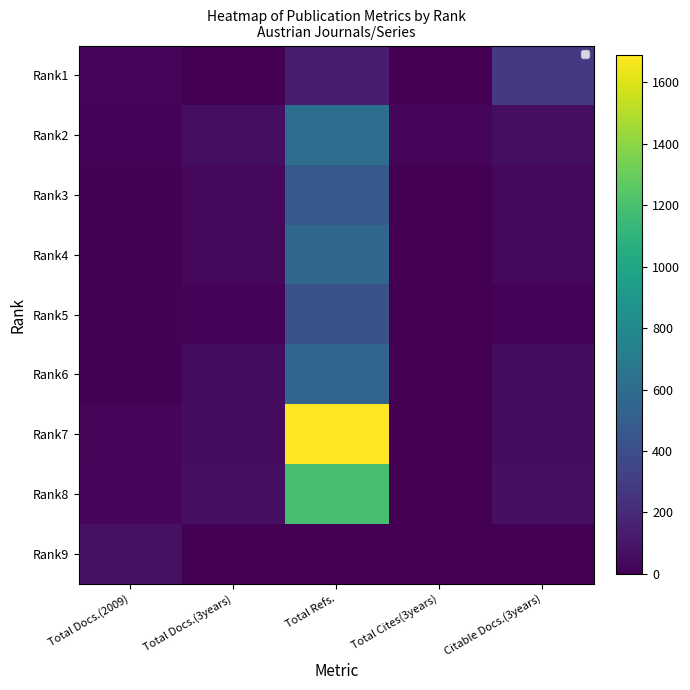

Is the value of Rank6 at Total Docs.(3years) greater than the value of Rank4 at Total Docs.(3years)?

Yes